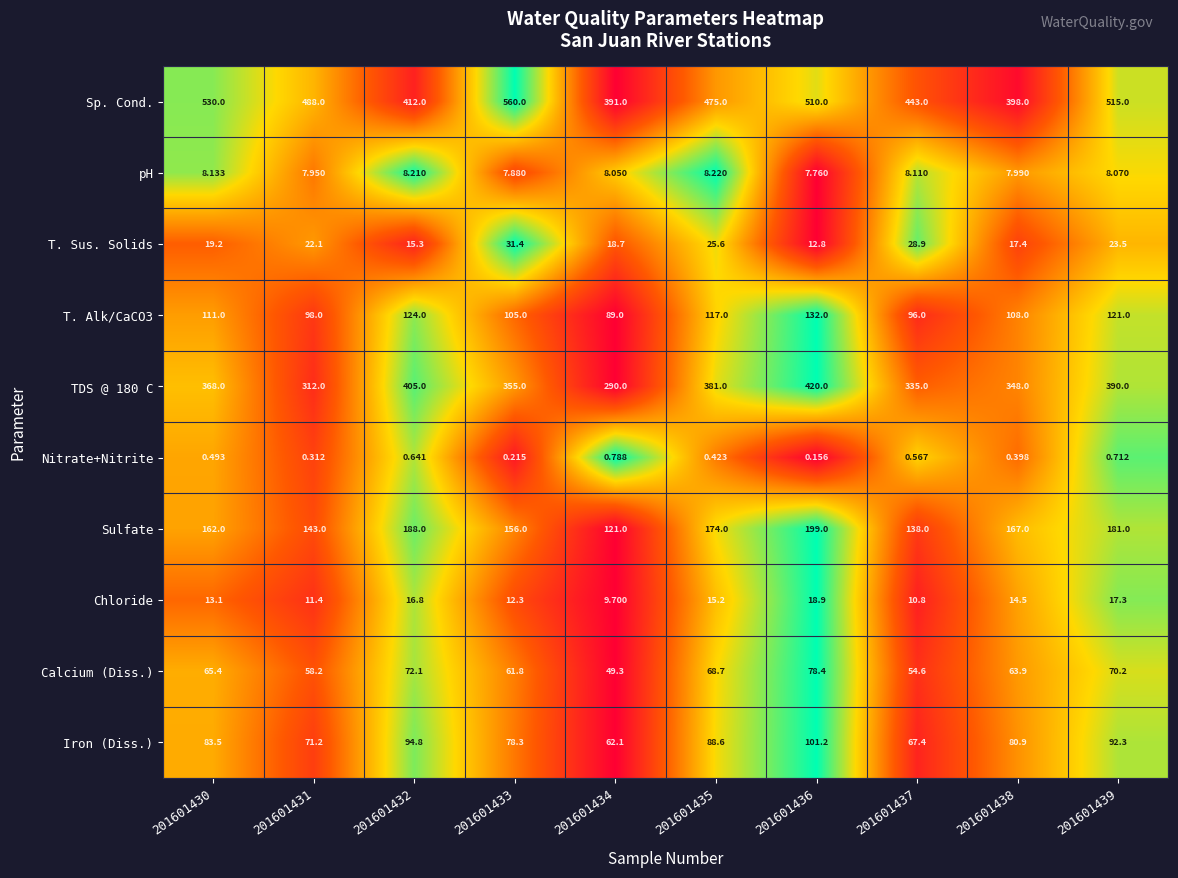

Which series has the largest range (max minus min)?

Sp. Cond.